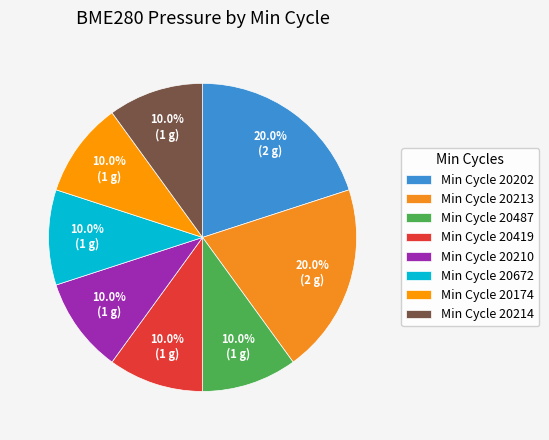

Count the number of slices in the pie.

8